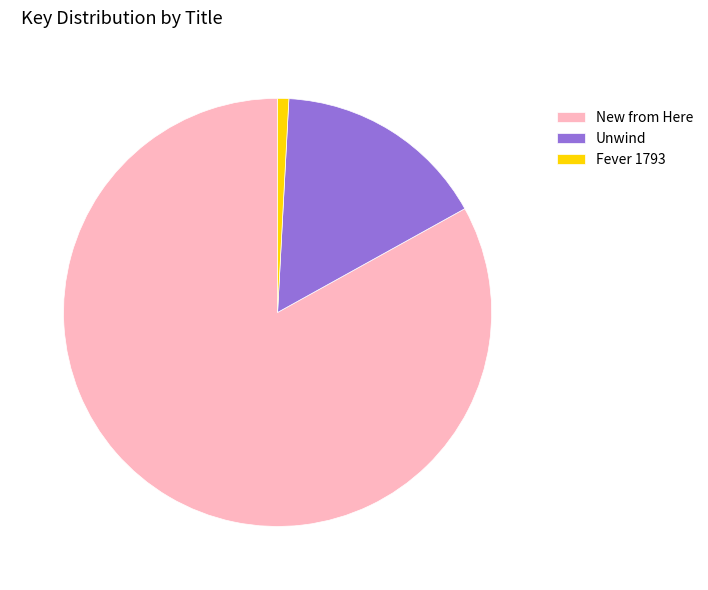

Rank the categories by value from lowest to highest.

Fever 1793, Unwind, New from Here